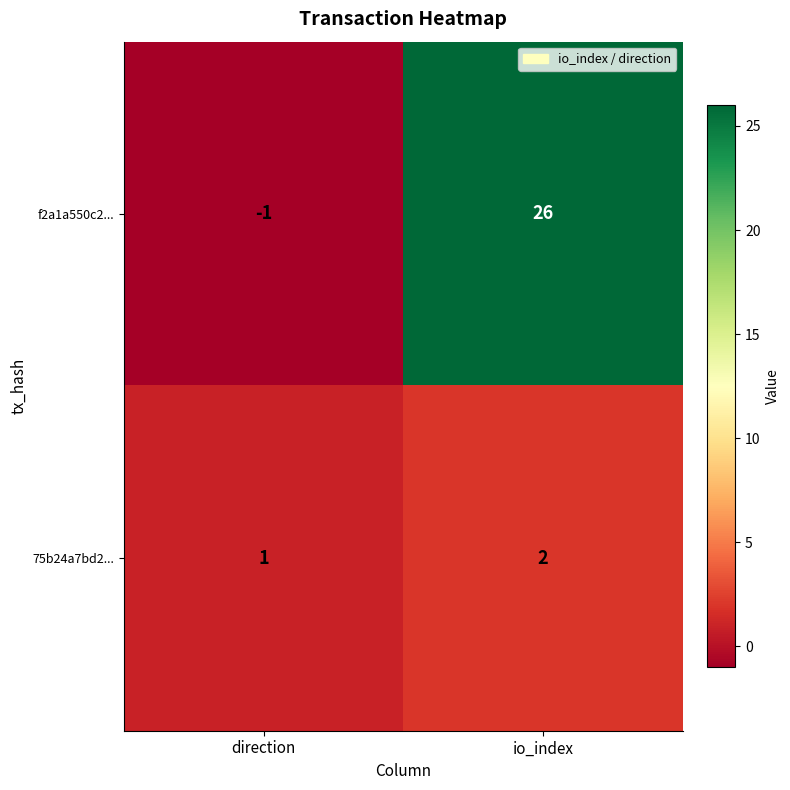

At which category does the chart reach its peak across all series?

io_index